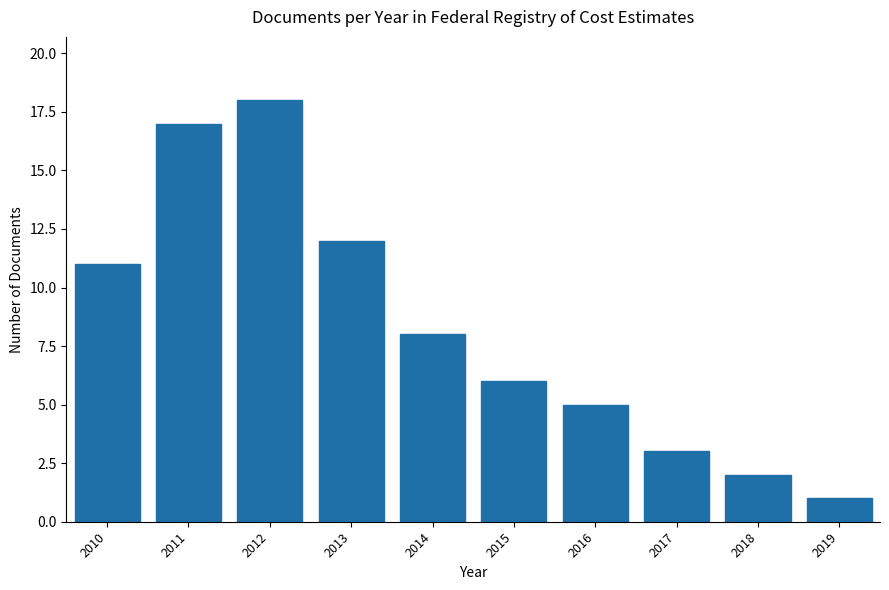

Reading right to left, extract all data points from this chart.

1	2	3	5	6	8	12	18	17	11